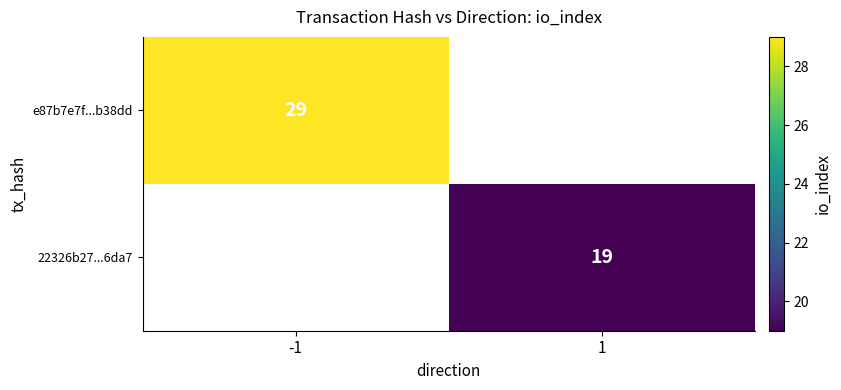

Is it true that e87b7e7f...b38dd equals 42 at -1?

False